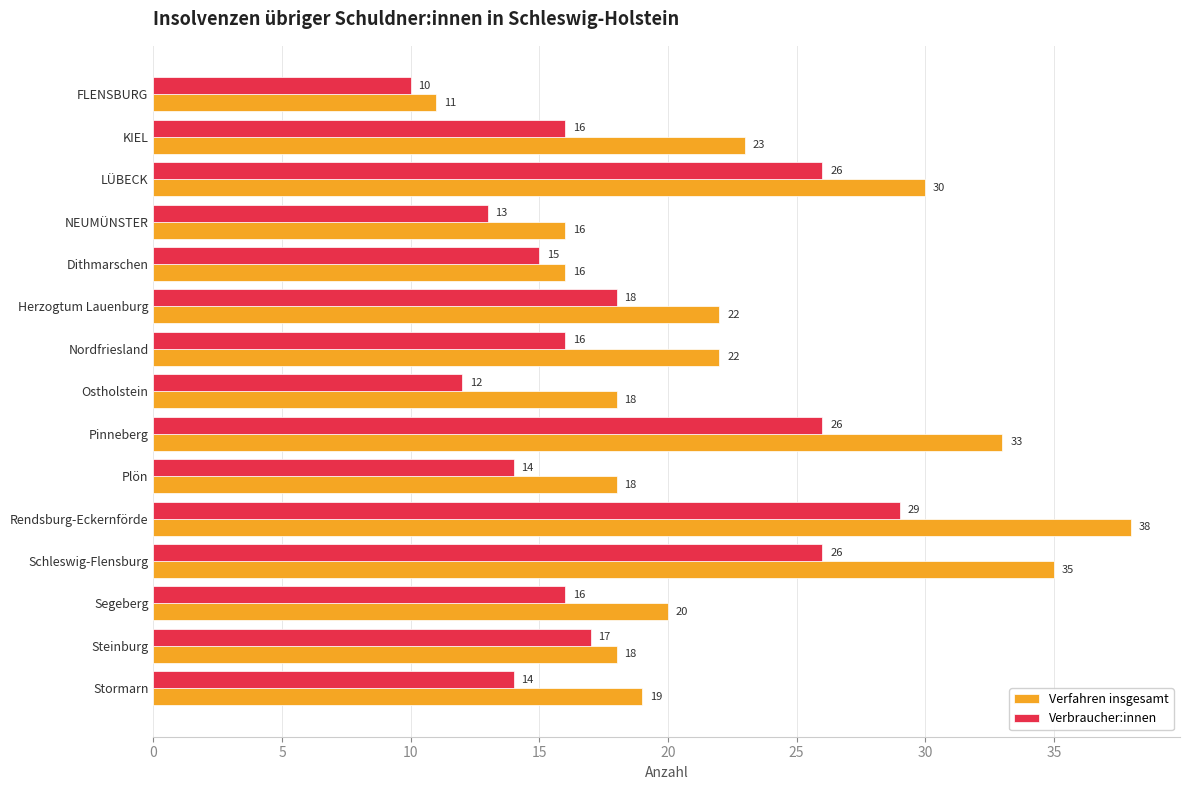

At NEUMÜNSTER, list the series in order from smallest to largest.

Verbraucher:innen, Verfahren insgesamt